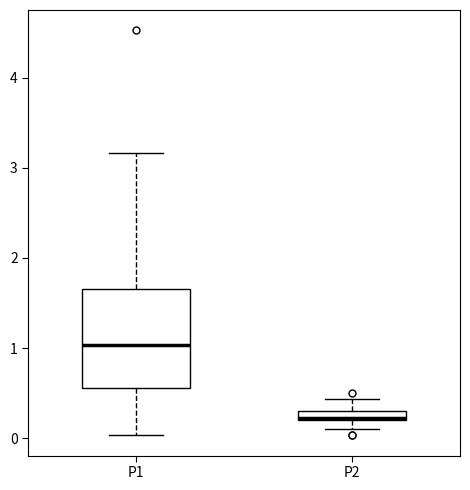

Where is the lower edge of the box for P1 on the y-axis? The values are not printed on the chart, so give them approximately, as read against the axis.

0.6